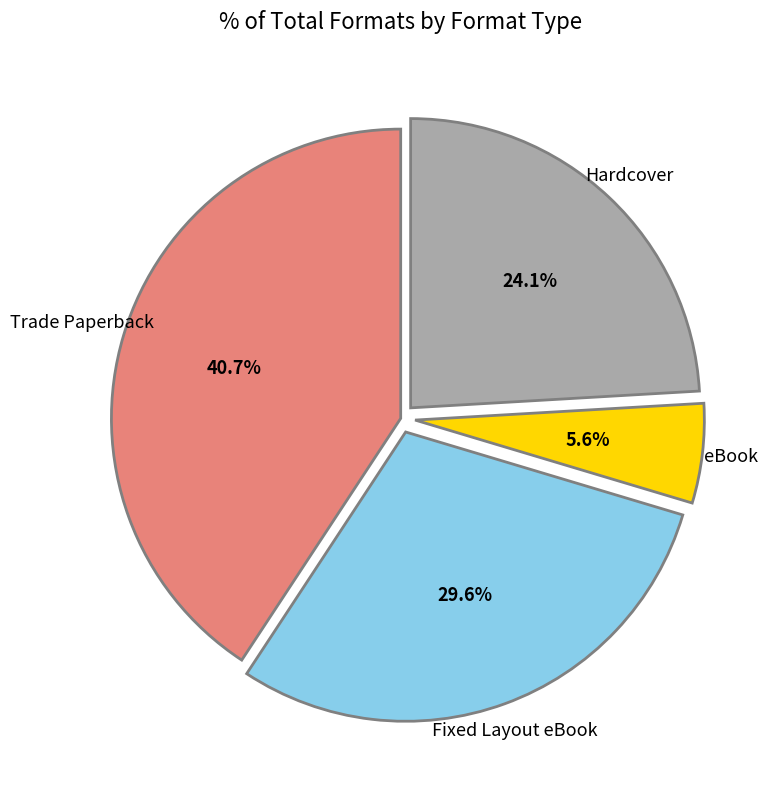

What percentage is the Fixed Layout eBook slice, to the nearest percent?

30%